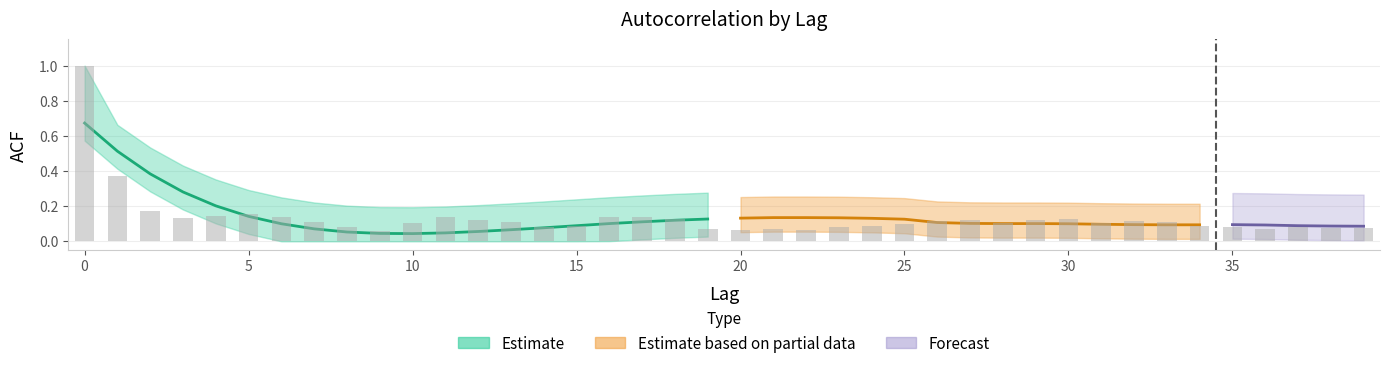

What is the maximum value shown in the chart?

1.0